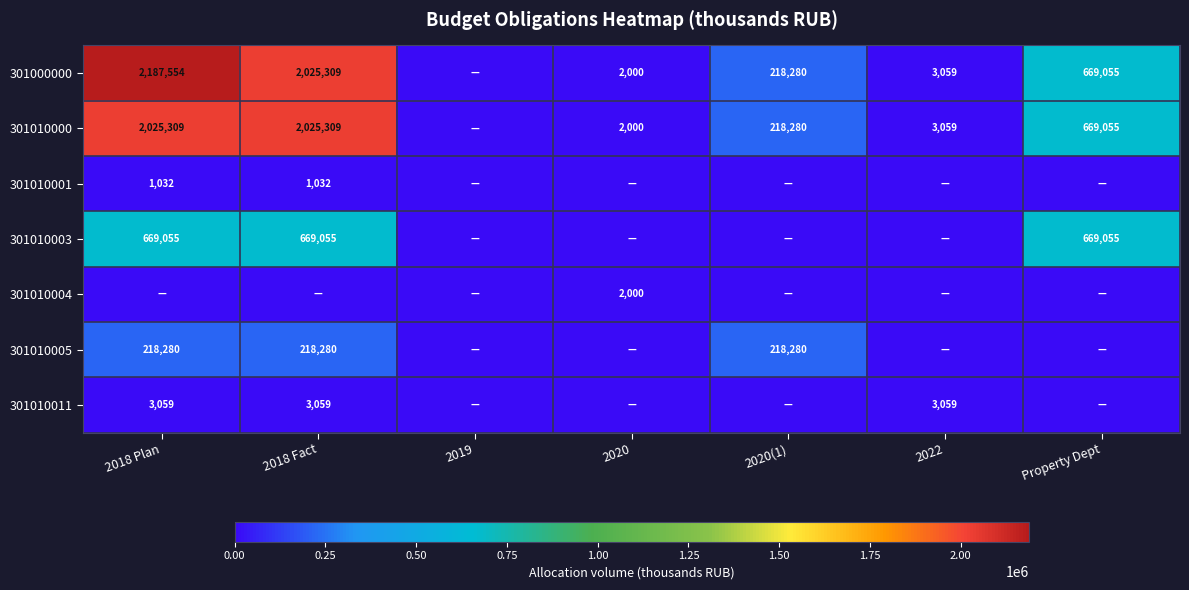

Is it true that 301000000 equals 218280 at 2020(1)?

True